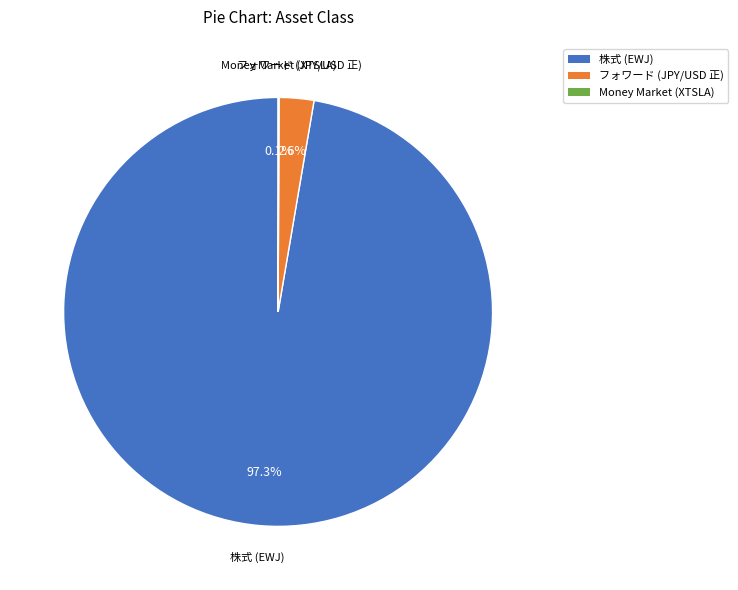

Does any single category account for the majority?

Yes